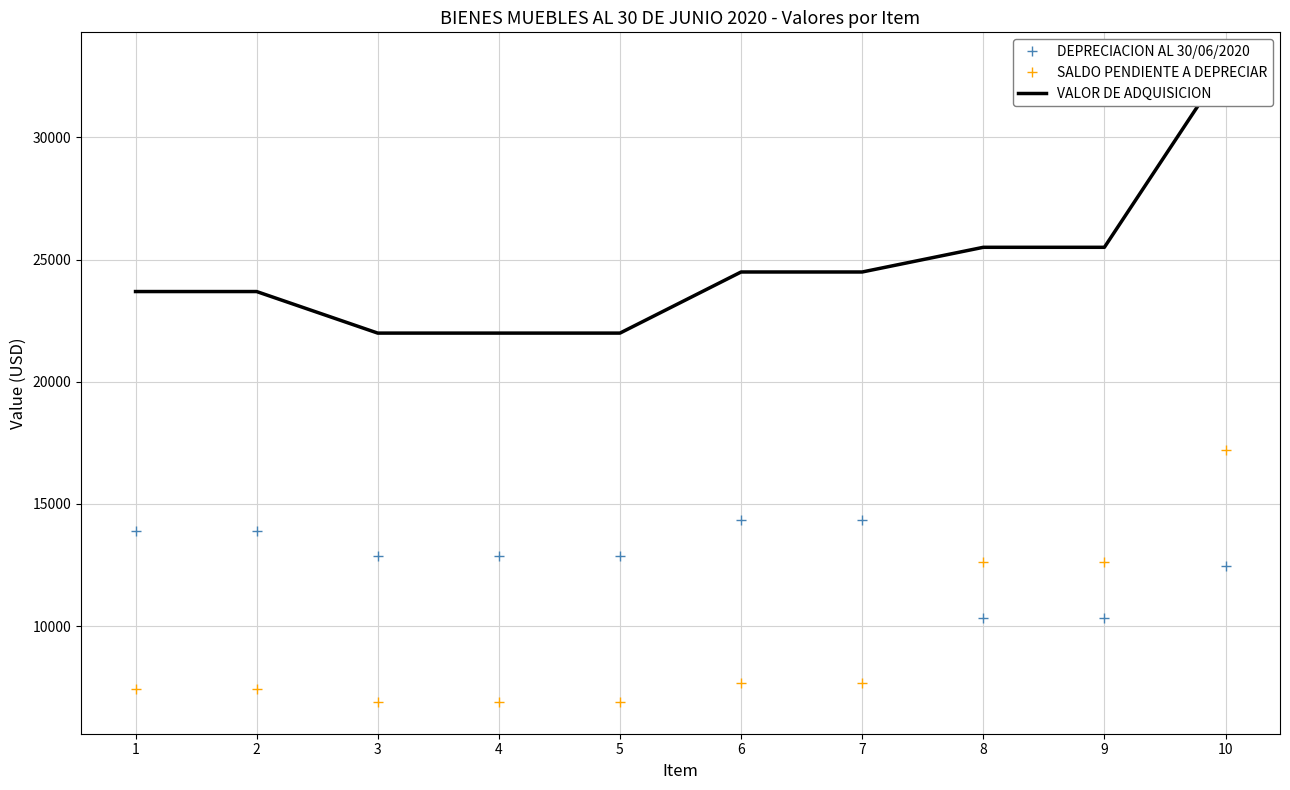

True or false: VALOR DE ADQUISICION and SALDO PENDIENTE A DEPRECIAR cross at least once.

False